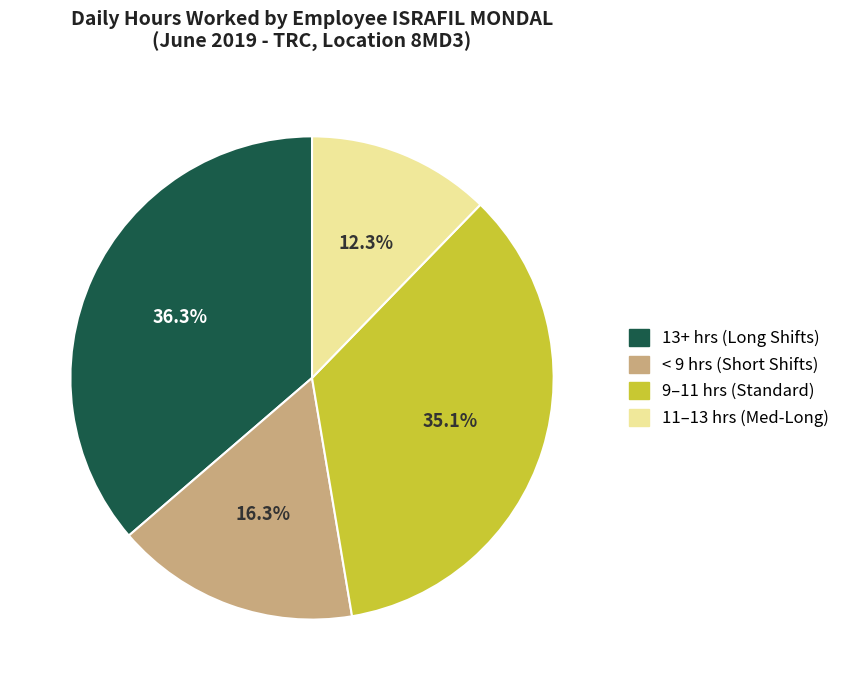

Which slice is the largest?

13+ hrs (Long Shifts)